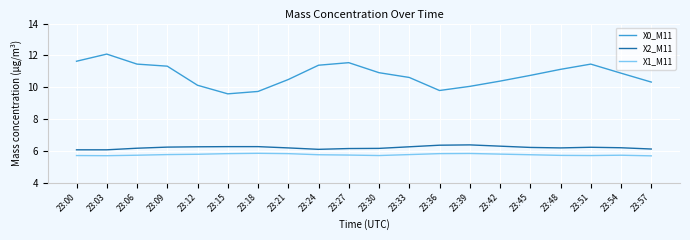

What is the difference between the X0_M11 values at 23:24 and 23:39?

1.3